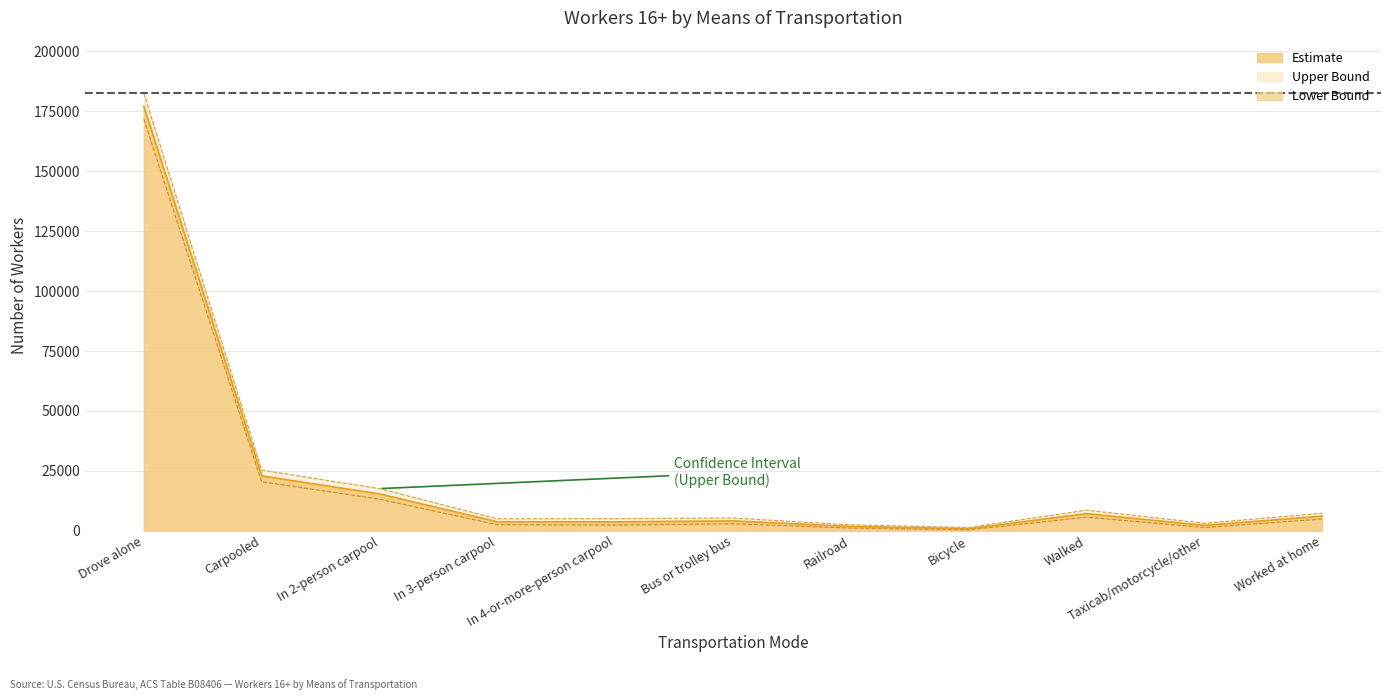

What is the difference between the maximum and second lowest values in the Upper Bound series?

180072